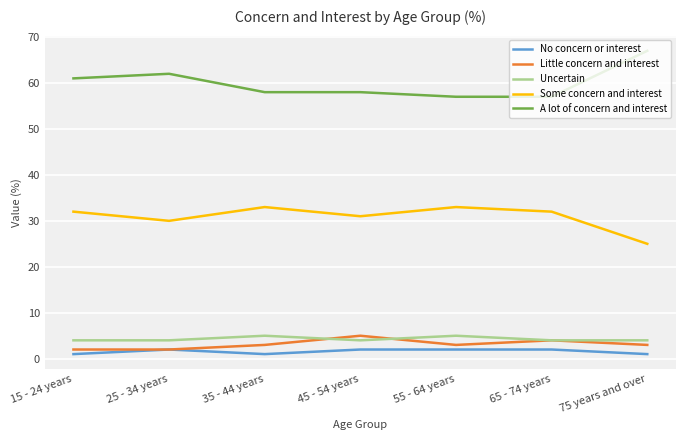

What is the difference between the maximum and minimum values in the A lot of concern and interest series?

10